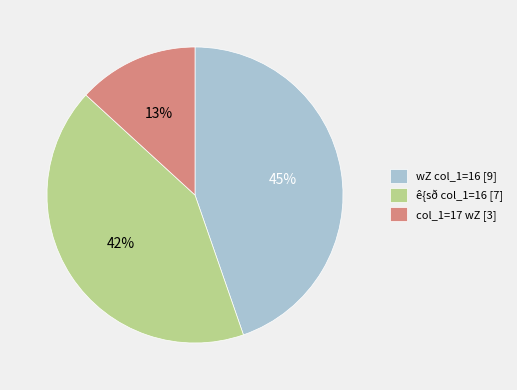

To the nearest percent, what is the combined percentage of wZ col_1=16 [9] and ê{sð col_1=16 [7]?

87%